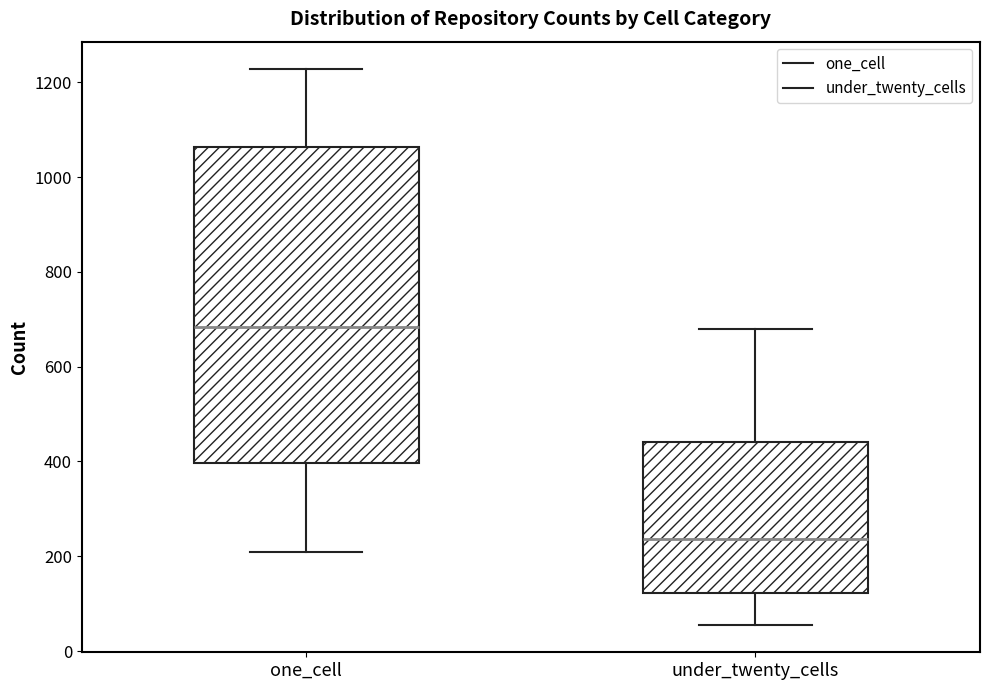

Where does the lower whisker of the box for under_twenty_cells end on the y-axis? The values are not printed on the chart, so give them approximately, as read against the axis.

60